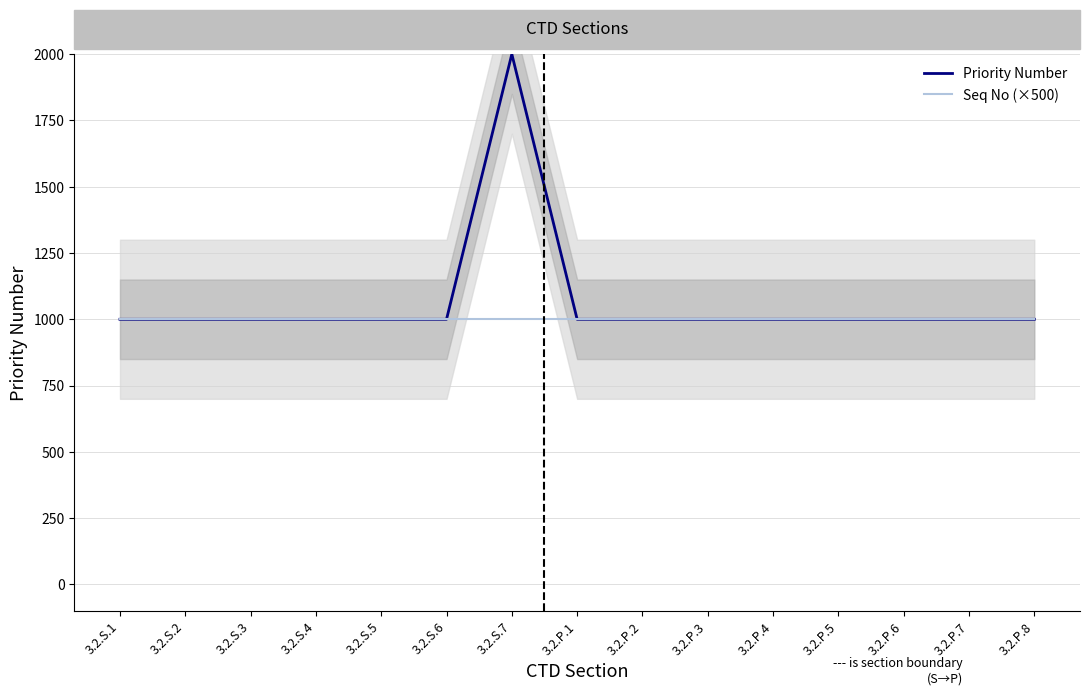

Is this an area chart (filled region under the line)?

No